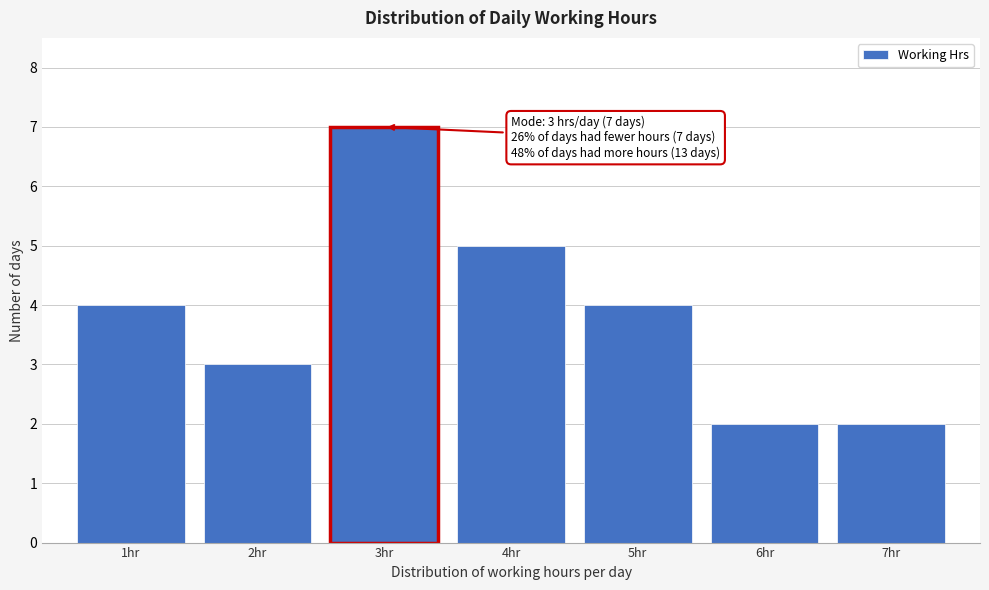

Reading left to right, extract all data points from this chart.

1hr=4	2hr=3	3hr=7	4hr=5	5hr=4	6hr=2	7hr=2